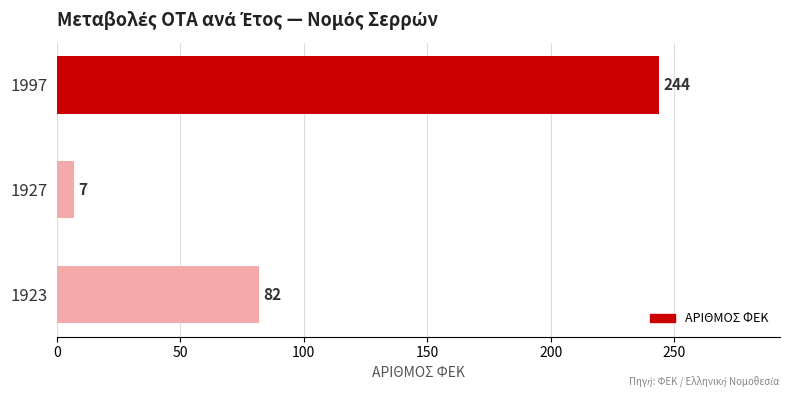

Reading bottom to top, extract all data points from this chart.

82	7	244